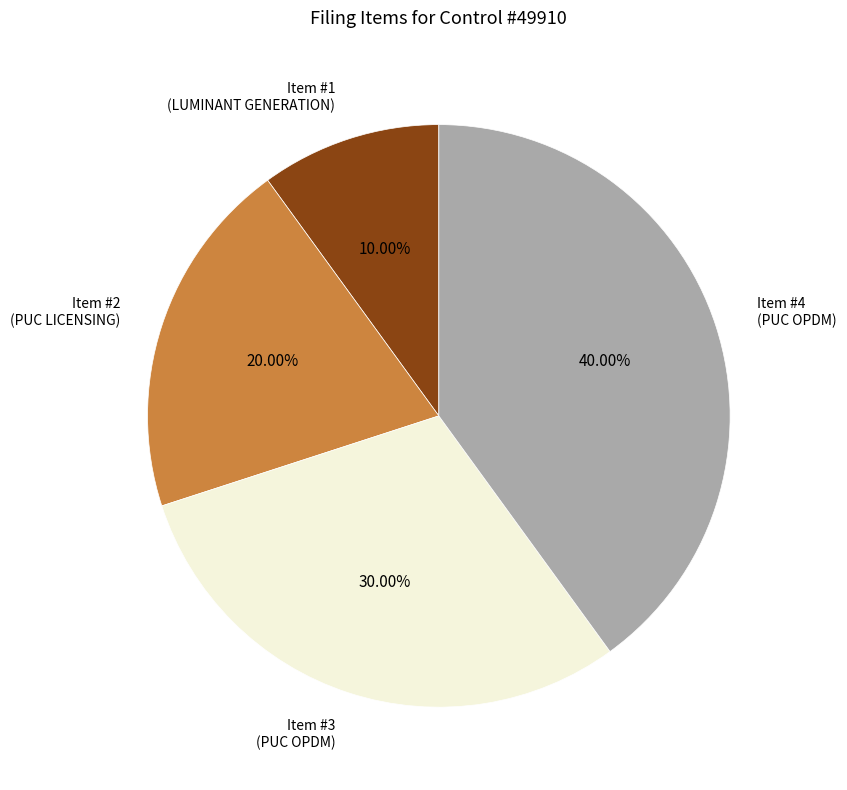

What percentage is NOT represented by Item #3?

70.0%